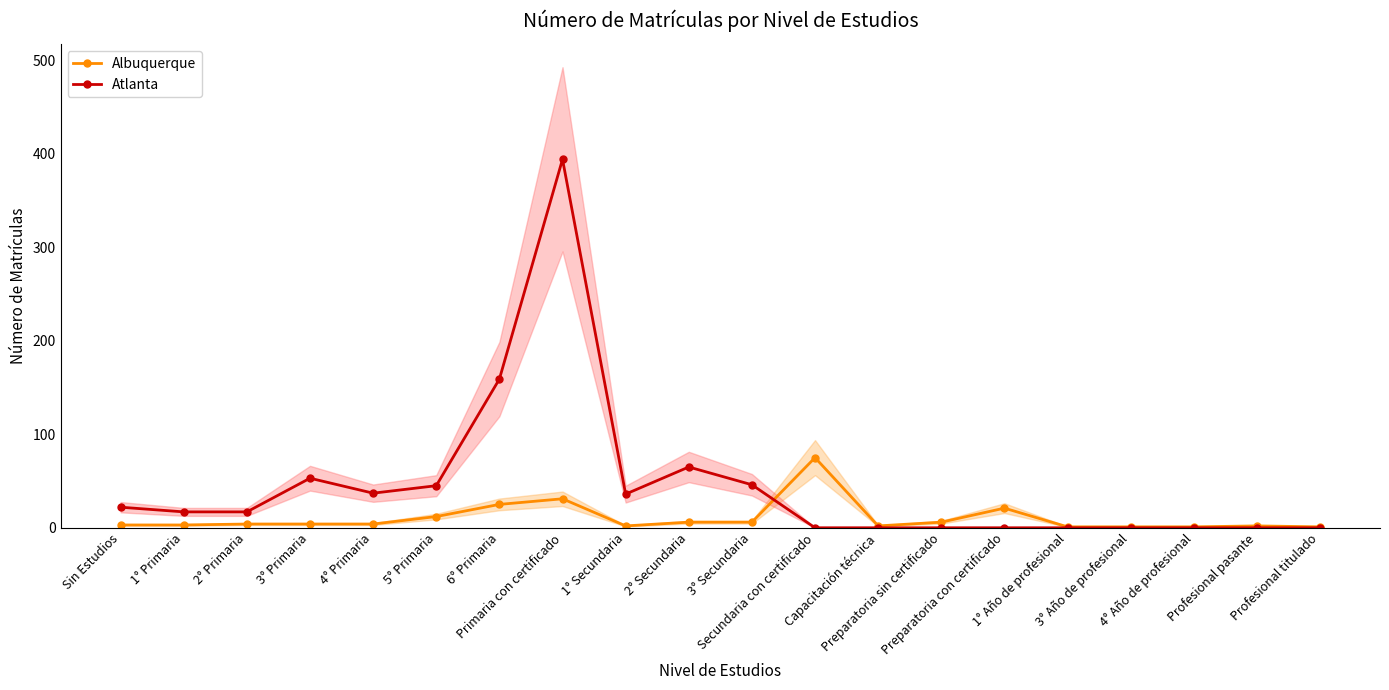

What is the difference between the Albuquerque values at 3° Primaria and 1° Secundaria?

2